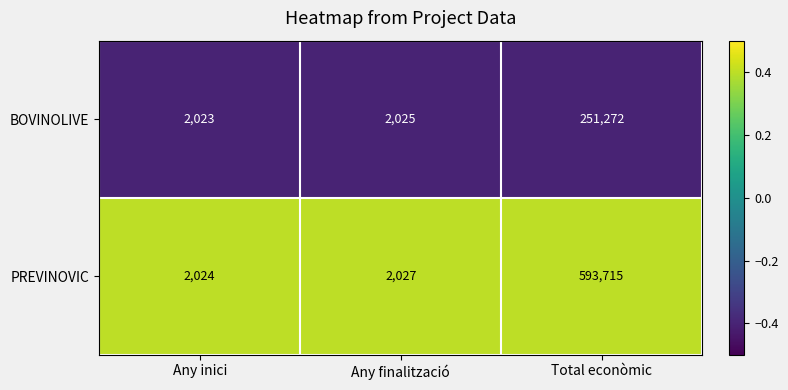

Which series has the largest range (max minus min)?

PREVINOVIC